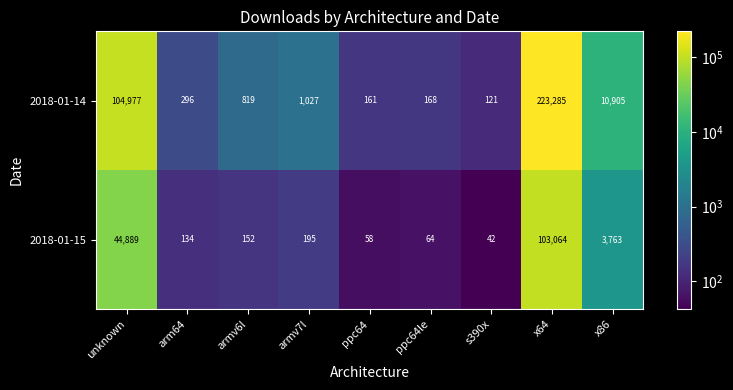

Which series has the widest spread of values?

2018-01-14